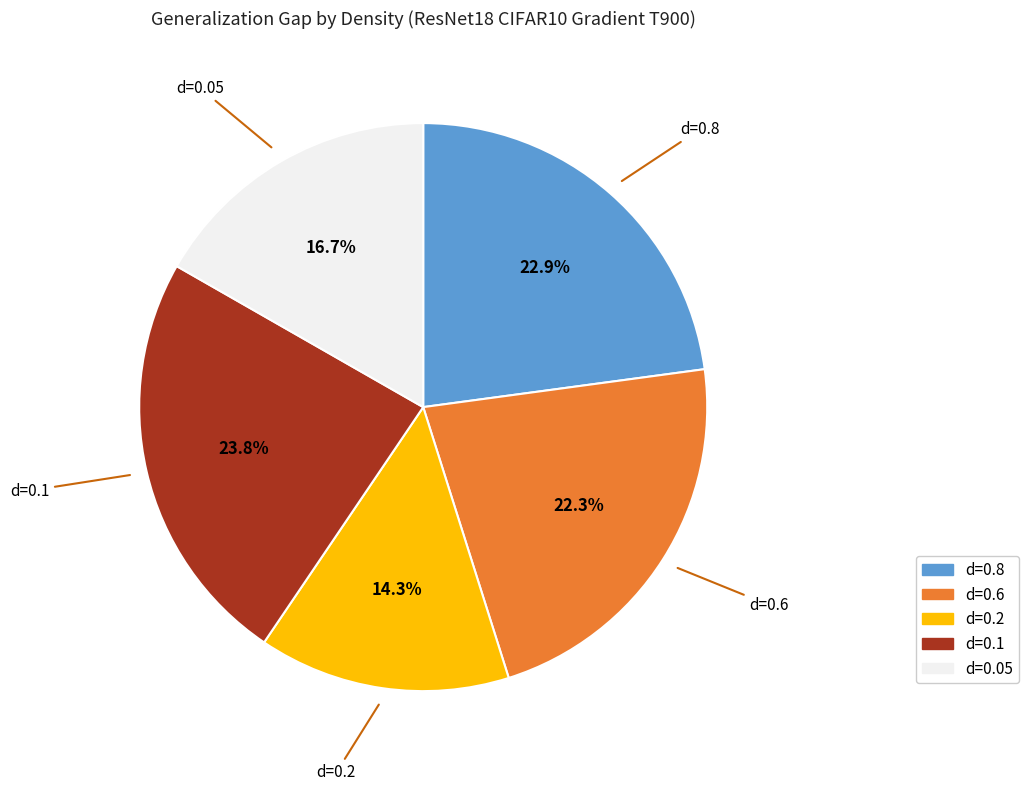

Is there a majority slice in this chart?

No